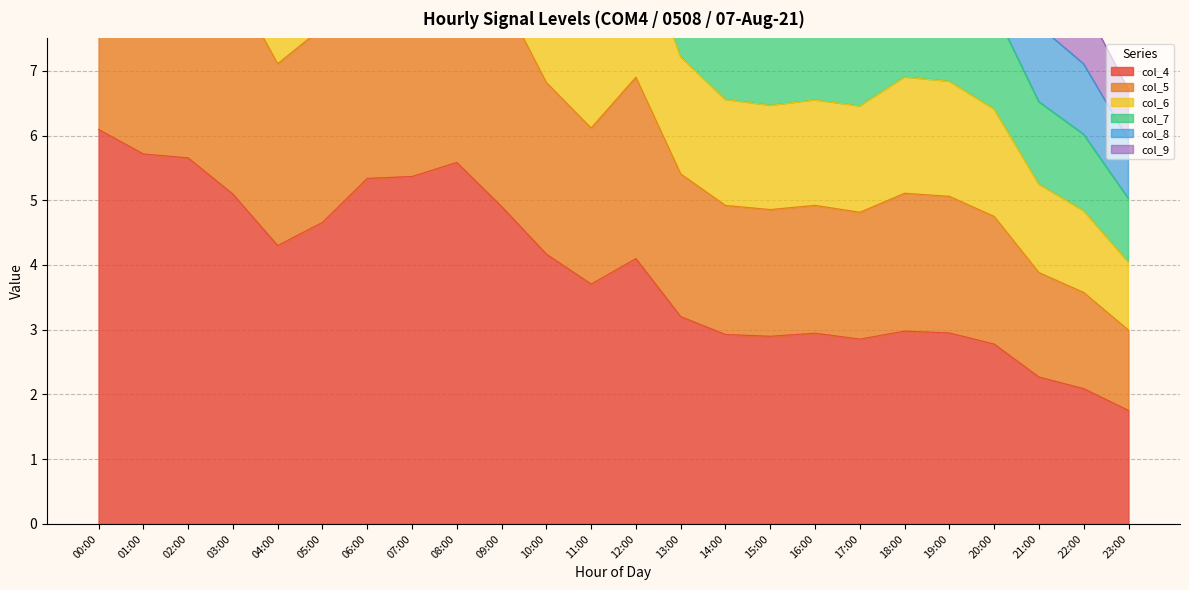

At which label is col_4 closest to 3?

18:00